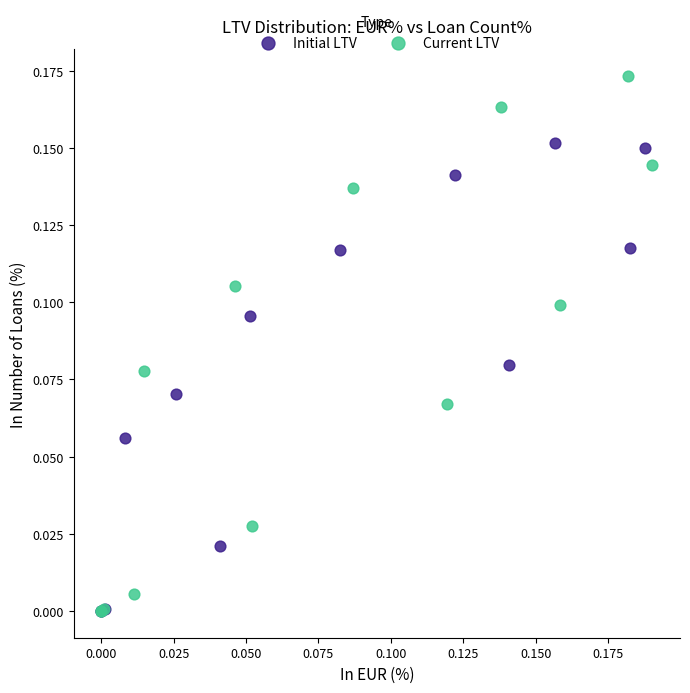

Which series has the widest spread of Y values?

Current LTV